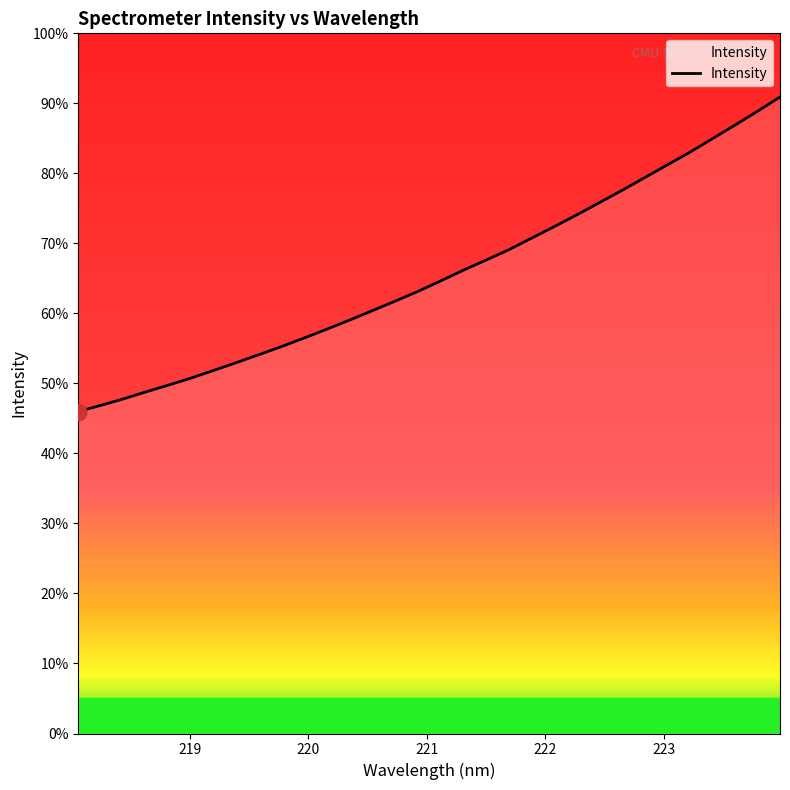

Is this an area chart (filled region under the line)?

No